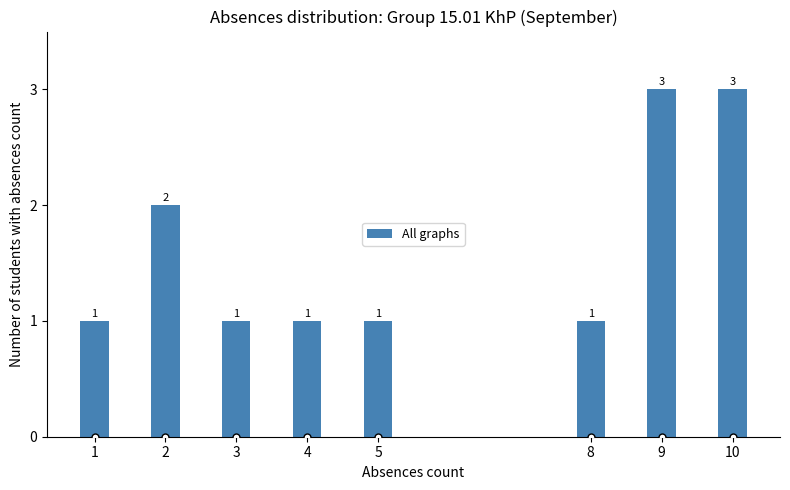

Reading right to left, transcribe all the data shown in this chart.

3	3	1	1	1	1	2	1